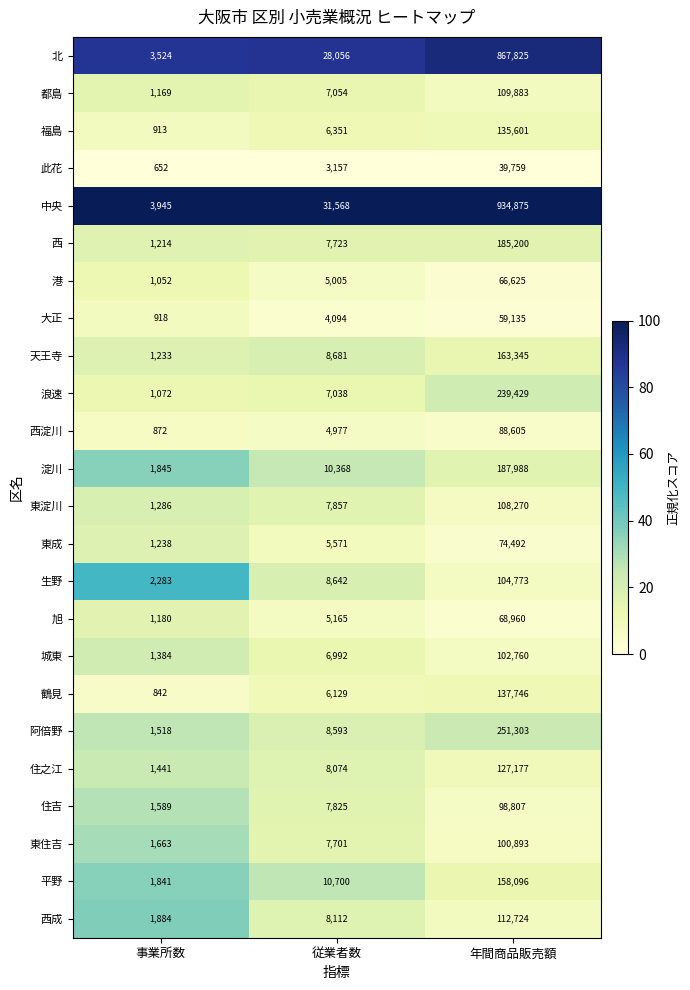

The 福島 series shows 1929 at 従業者数. True or false?

False